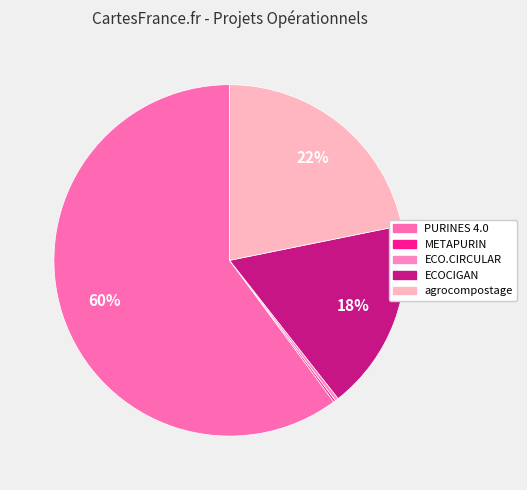

Count the number of slices in the pie.

5